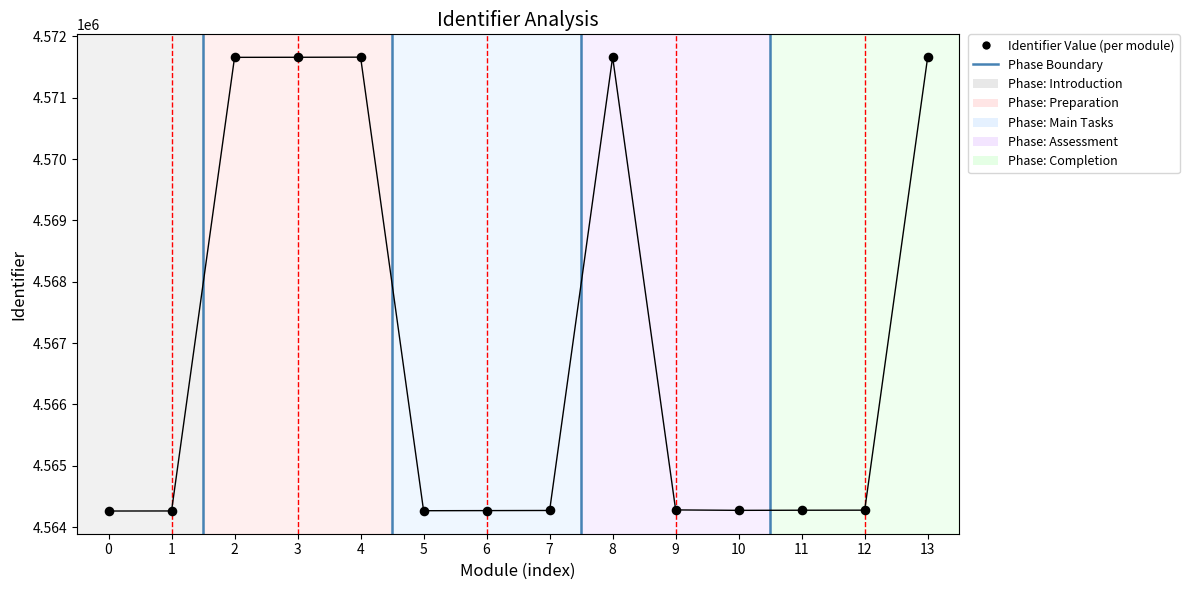

What is the range of Y values (max minus min)?

7402